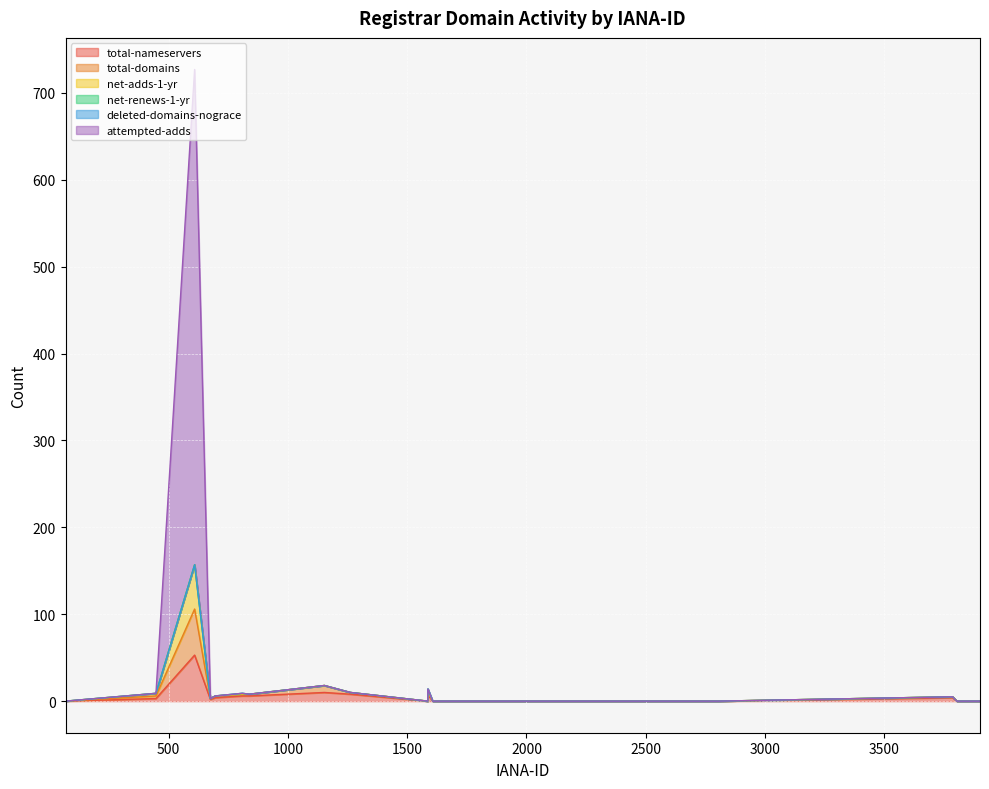

Rank the categories by total-domains value from highest to lowest.

609, 1153, 1587, 447, 809, 839, 1262, 696, 675, 3786, 2485, 1586, 2284, 3846, 3804, 2251, 2805, 1607, 3901, 68